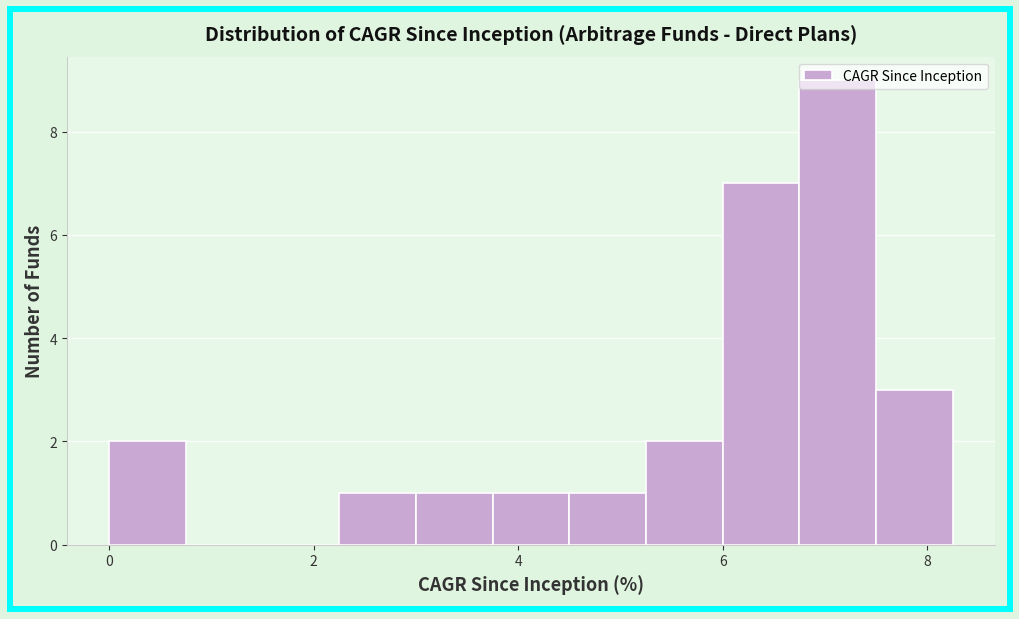

Around what value on the x-axis is the tallest bar? Give the approximate position of its centre, as read against the axis.

7.2